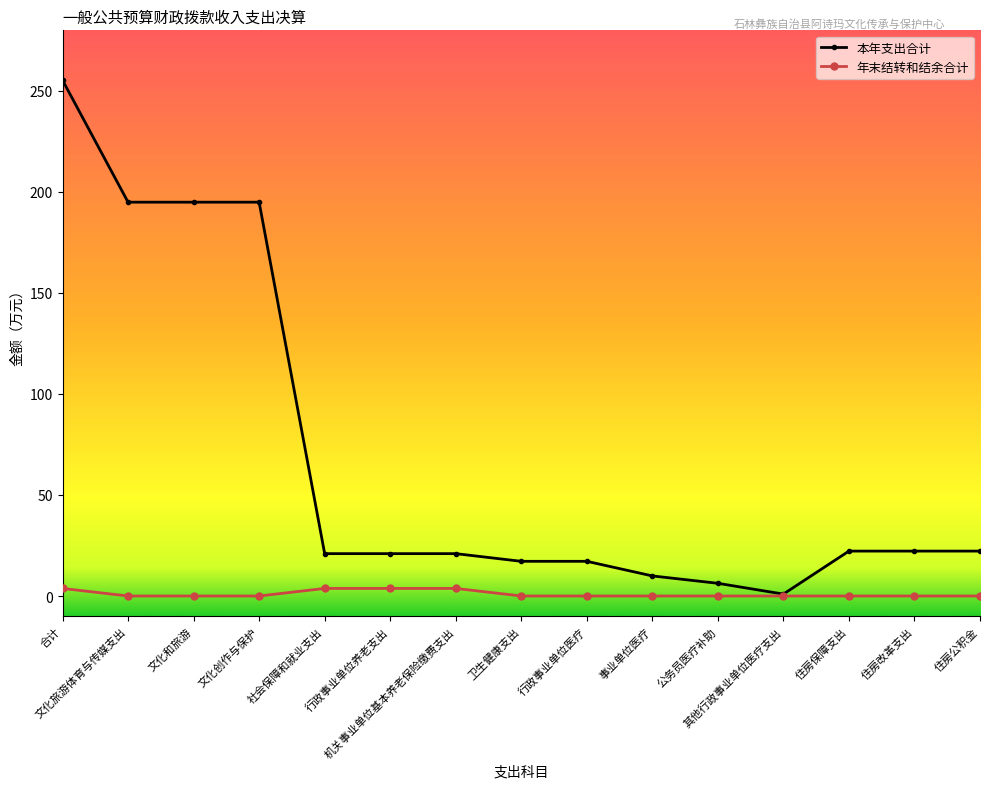

At how many categories does at least one series exceed 46?

4